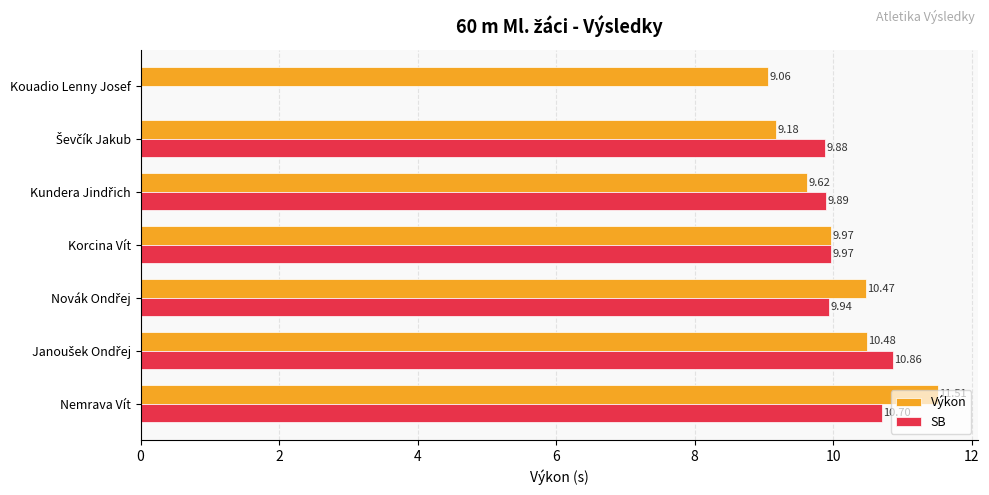

At which label is Výkon closest to 10?

Korcina Vít